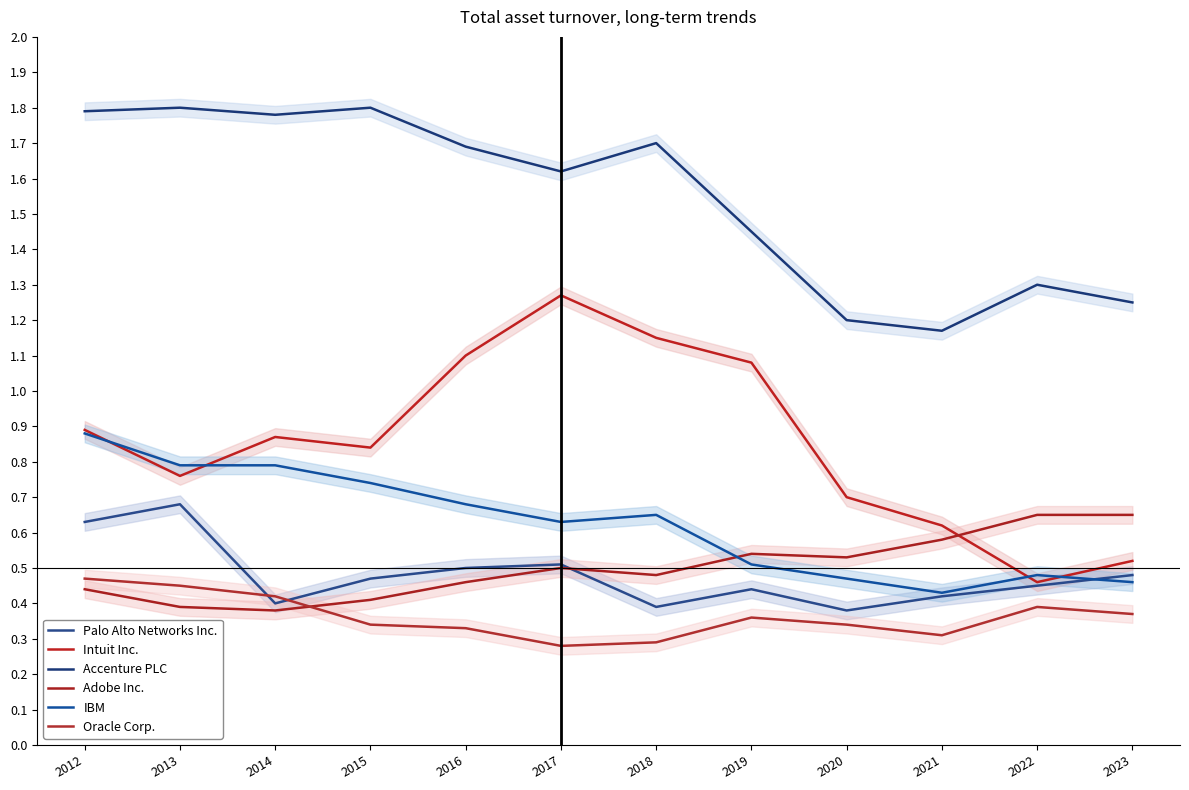

How many lines are shown in the chart?

6